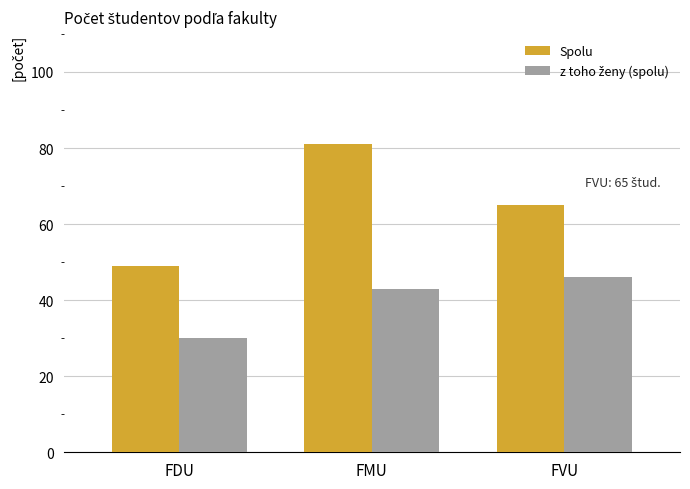

What is the difference between the highest and lowest values at FVU?

19